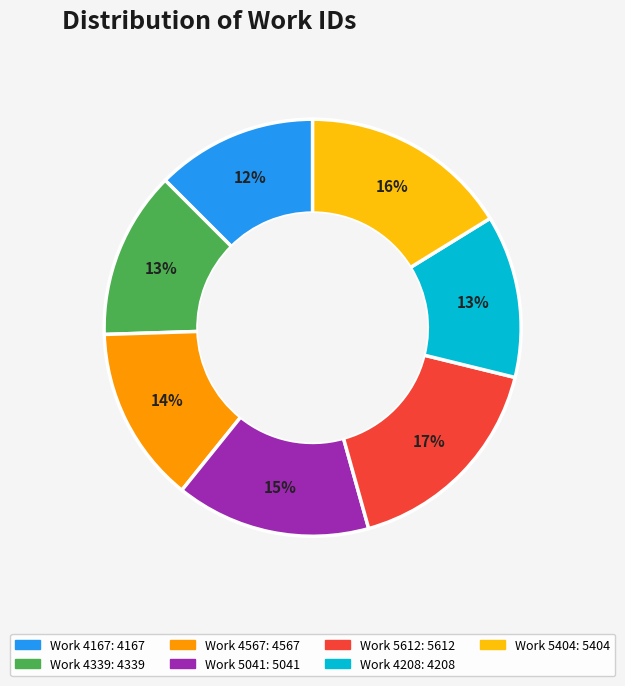

To the nearest percent, what is the difference between the Work 5041 and Work 4167 slice percentages?

3%